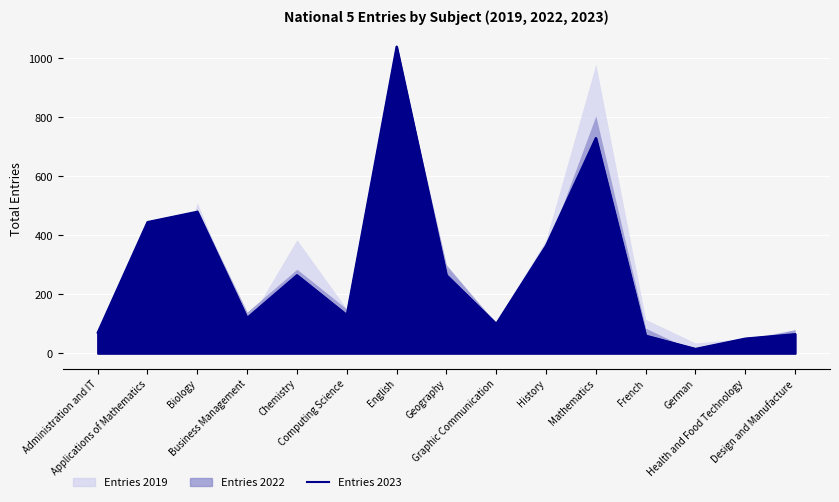

Which series ends up on top after the final intersection of Entries 2022 and Entries 2023?

Entries 2022